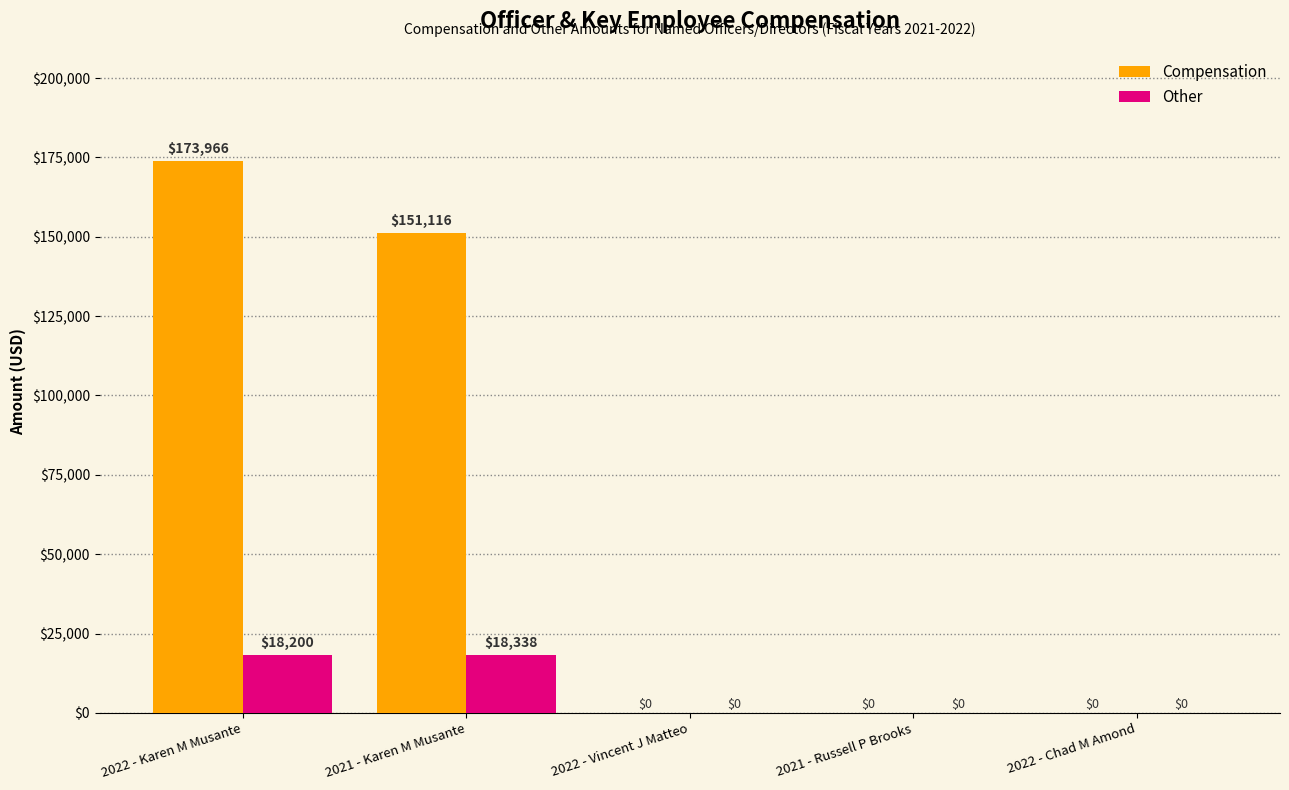

Between 2022 - Karen M Musante and 2022 - Chad M Amond, which series saw the biggest shift?

Compensation